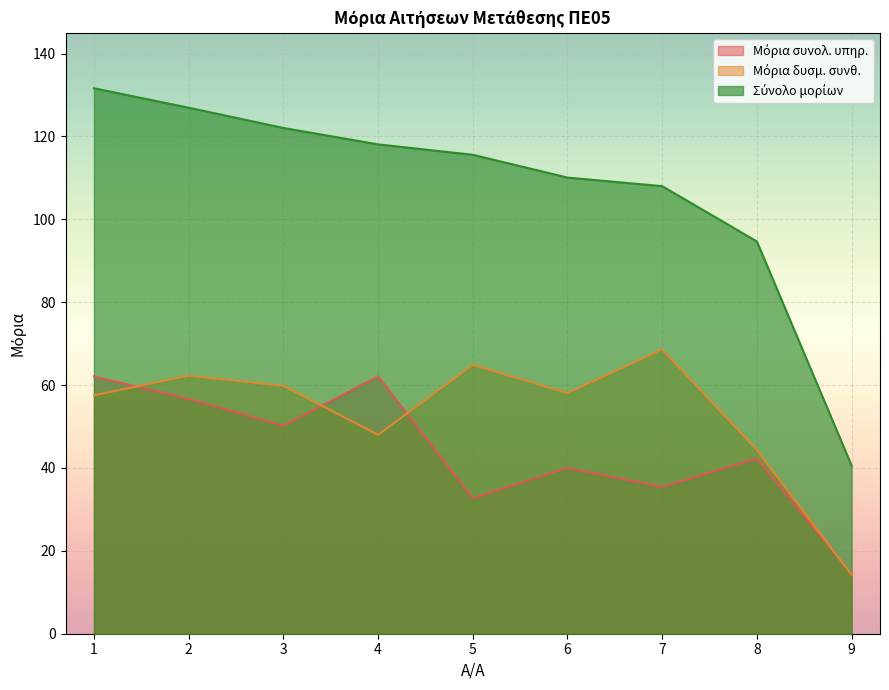

At which category does Μόρια συνολ. υπηρ. reach its first local peak?

4